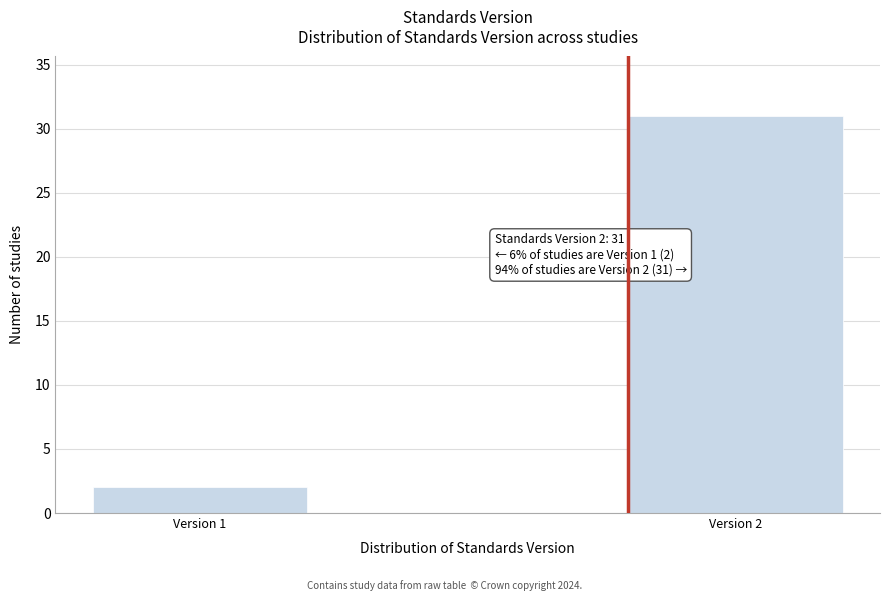

Reading right to left, list all the values displayed in this chart.

31	2